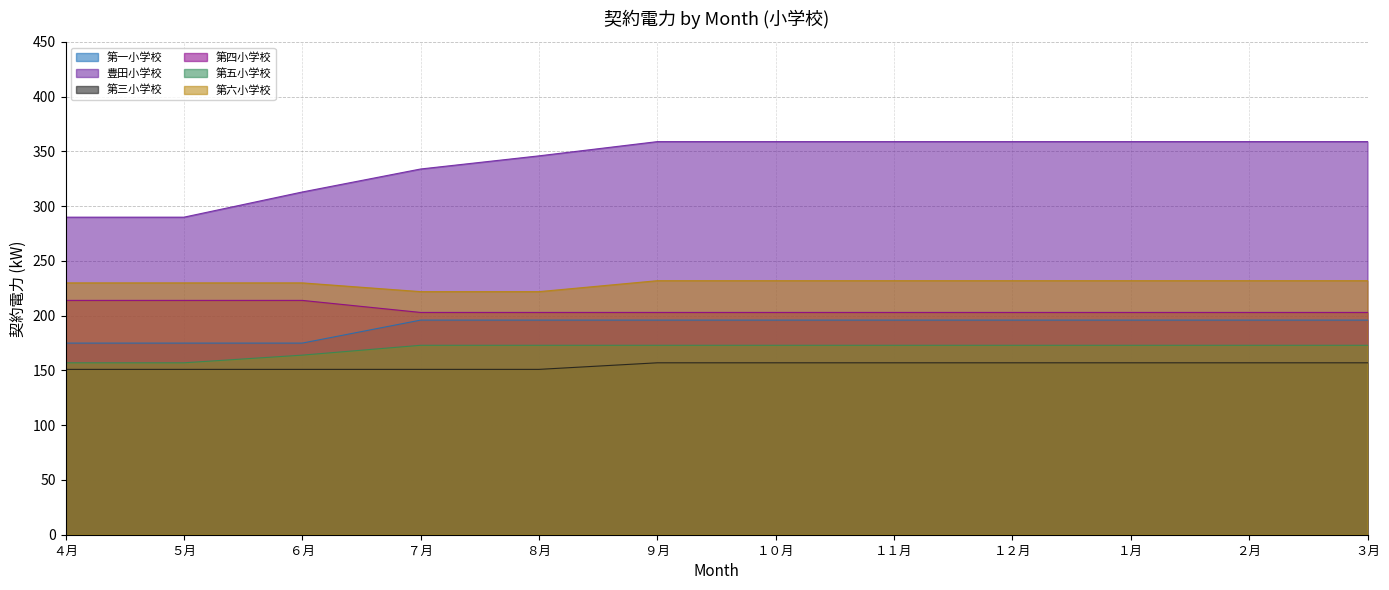

At which label does 第四小学校 reach its peak?

４月